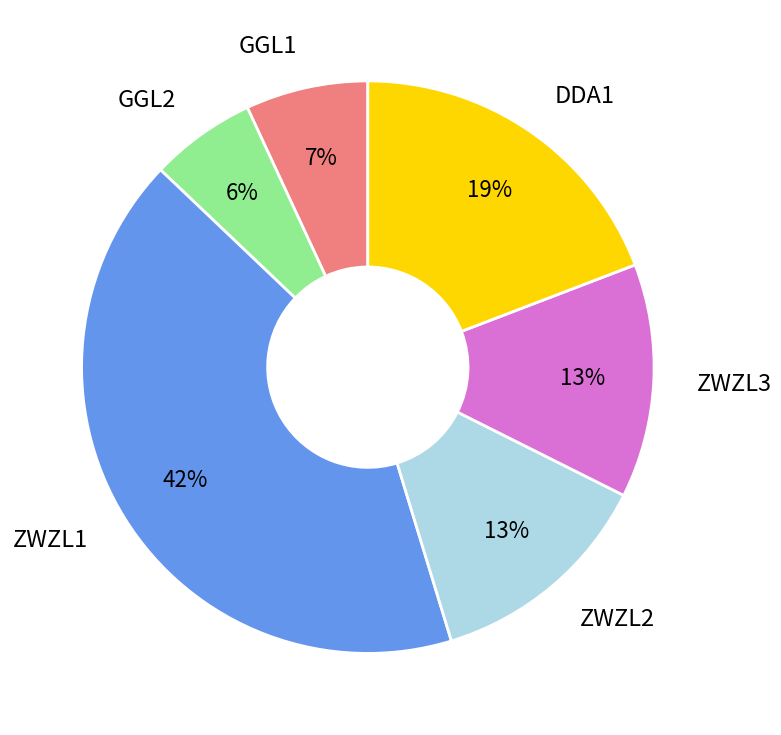

To the nearest percent, what portion does ZWZL1 represent?

42%